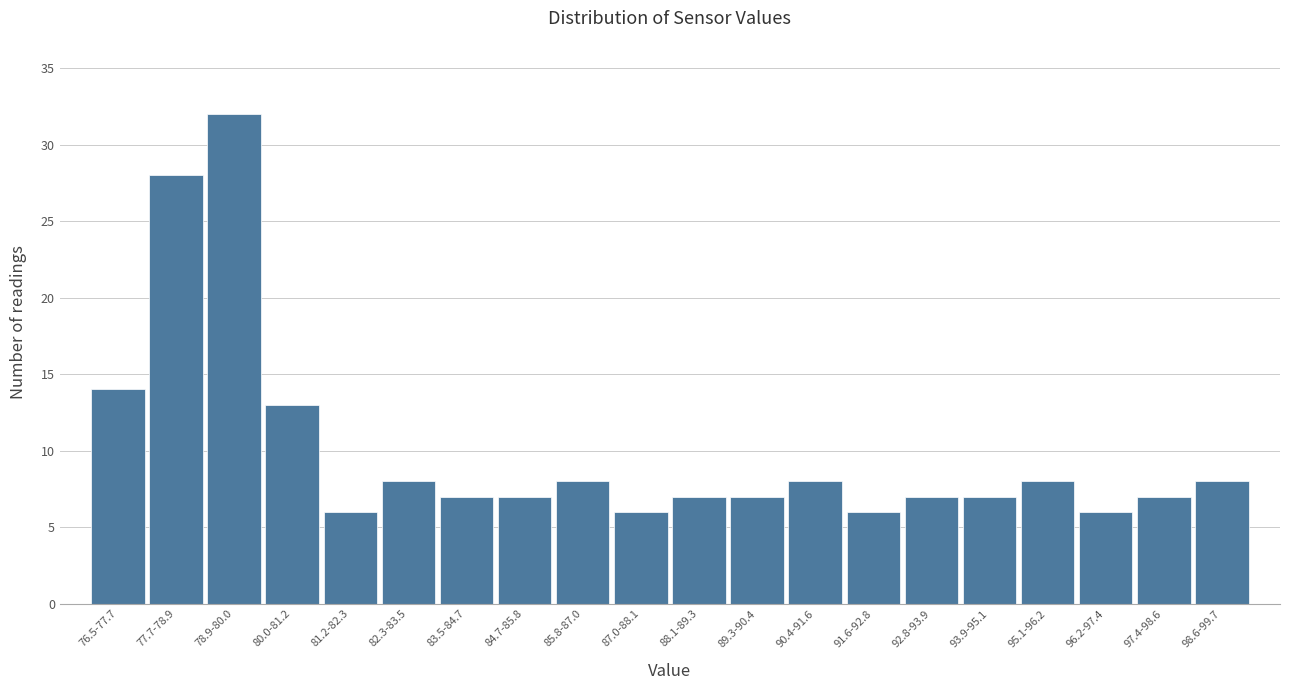

Reading left to right, what are all the values shown in this chart?

76.5-77.7=14	77.7-78.9=28	78.9-80.0=32	80.0-81.2=13	81.2-82.3=6	82.3-83.5=8	83.5-84.7=7	84.7-85.8=7	85.8-87.0=8	87.0-88.1=6	88.1-89.3=7	89.3-90.4=7	90.4-91.6=8	91.6-92.8=6	92.8-93.9=7	93.9-95.1=7	95.1-96.2=8	96.2-97.4=6	97.4-98.6=7	98.6-99.7=8